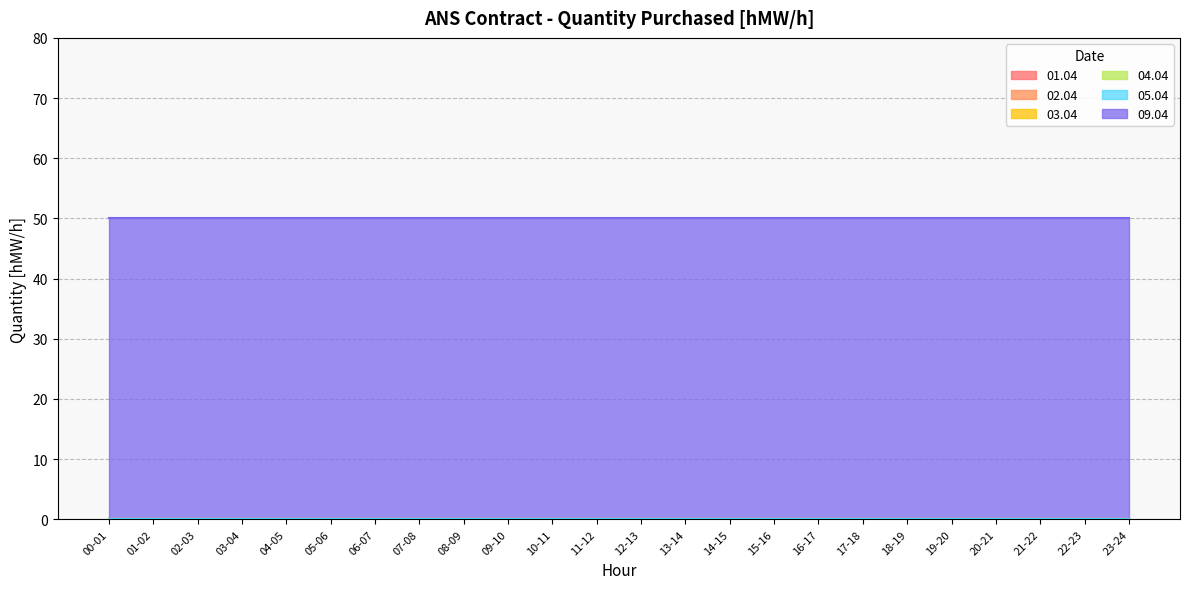

Rank the series by their maximum value, from lowest to highest.

01.04, 02.04, 03.04, 04.04, 05.04, 09.04